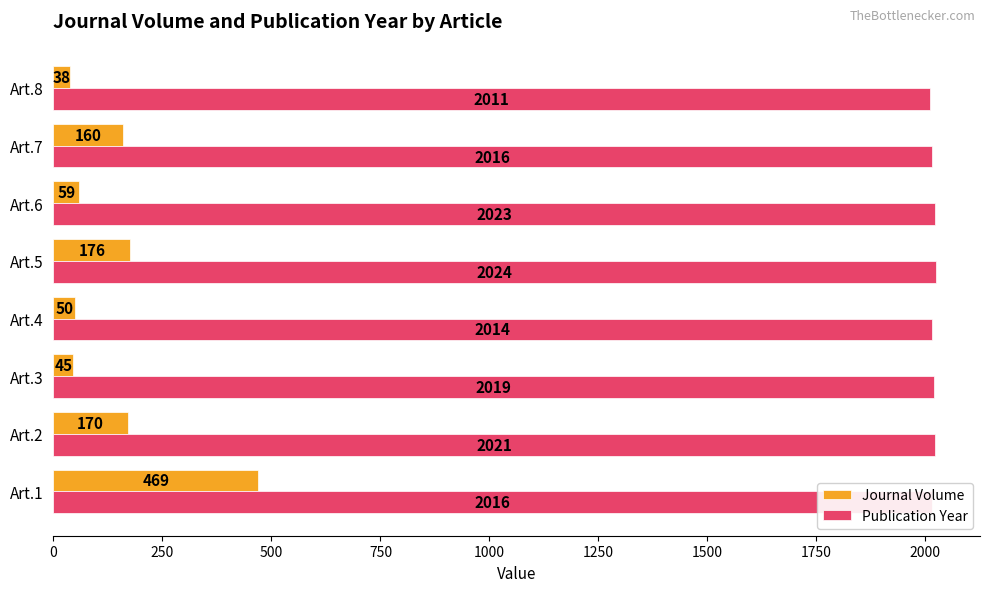

Which series has the largest total across all categories?

Publication Year